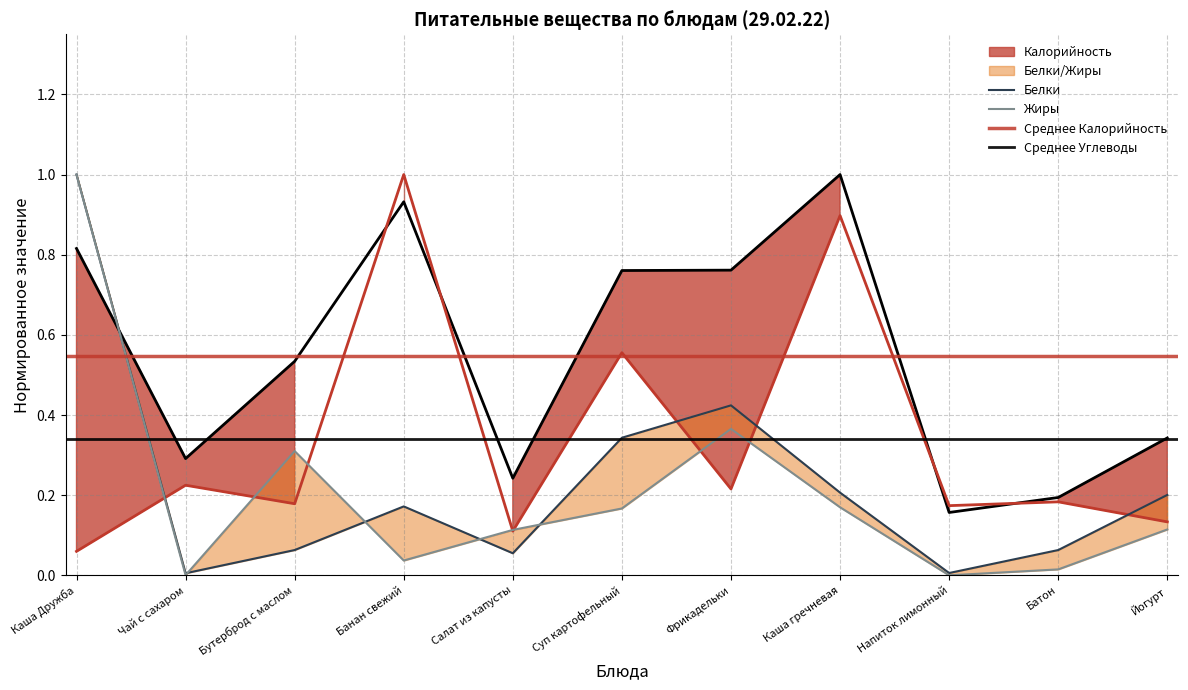

Which series has the largest range (max minus min)?

Жиры